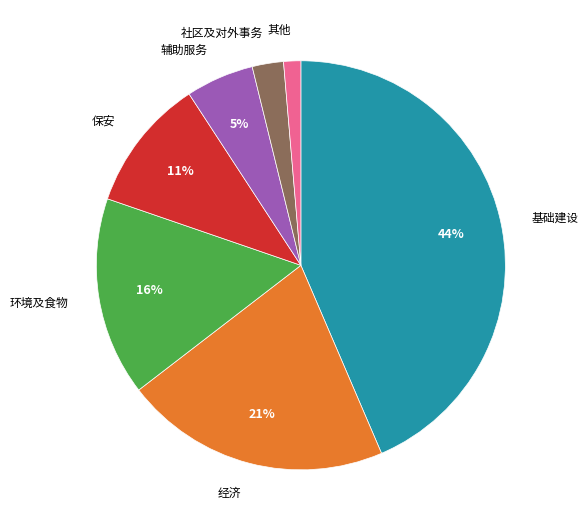

To the nearest percent, what percentage of the pie is 环境及食物?

16%